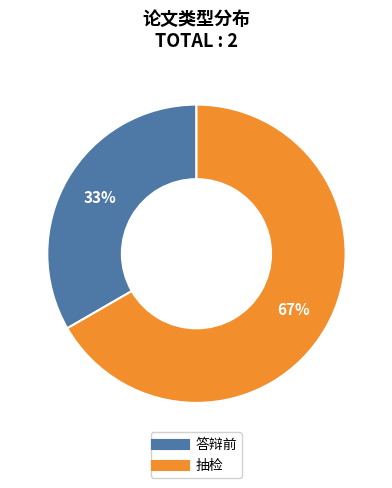

To the nearest percent, what is the average slice percentage?

50%